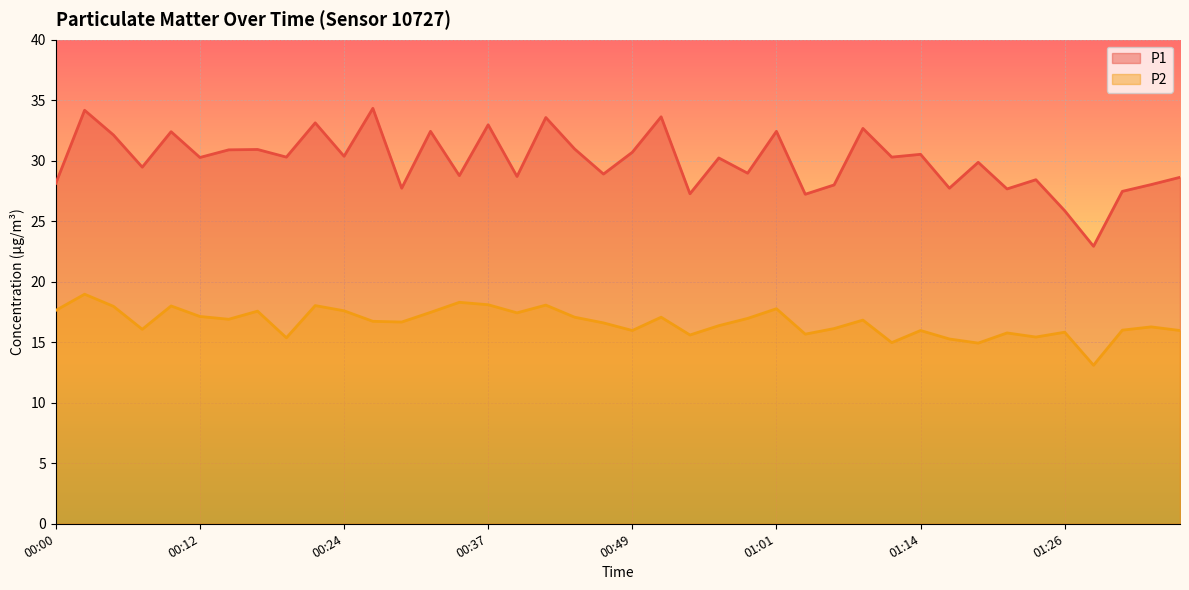

What is the difference between the maximum and second lowest values in the P2 series?

4.0